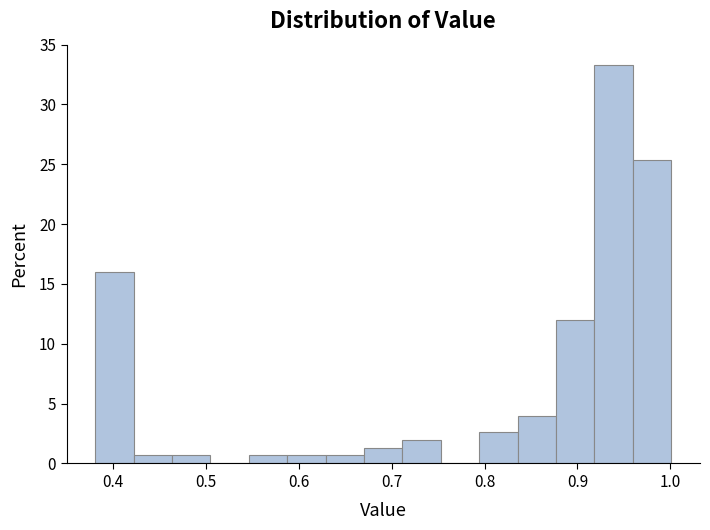

Which range on the x-axis has the tallest bar?

0.92 to 0.96